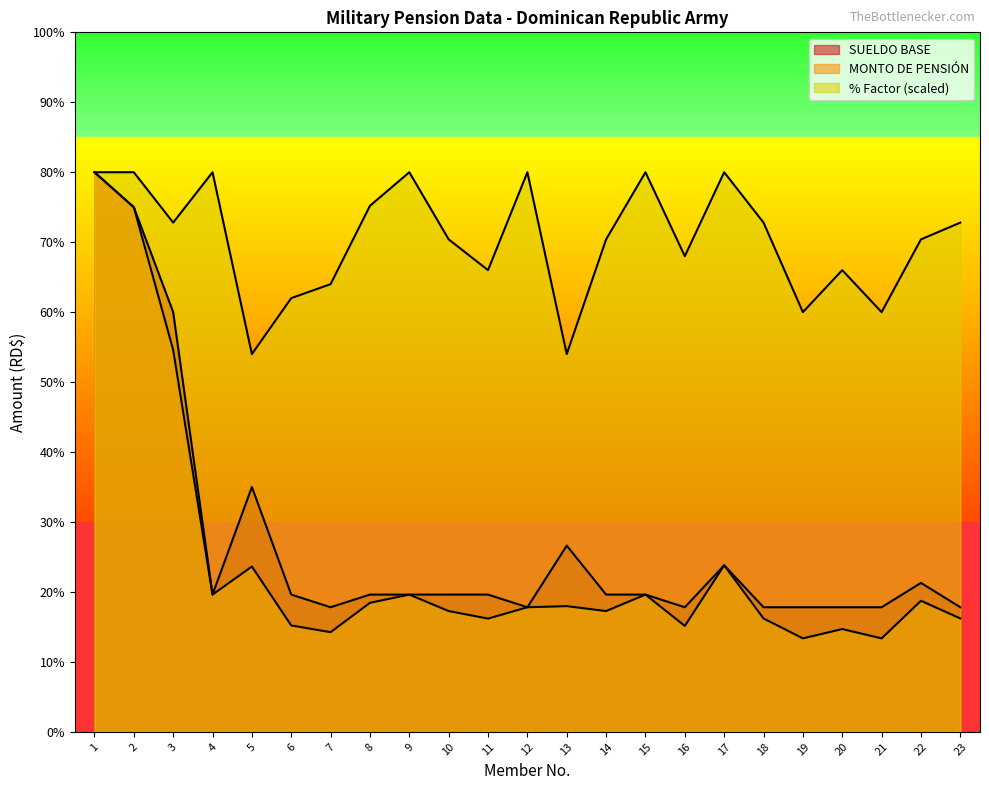

How many data points in SUELDO BASE are above 39234?

15